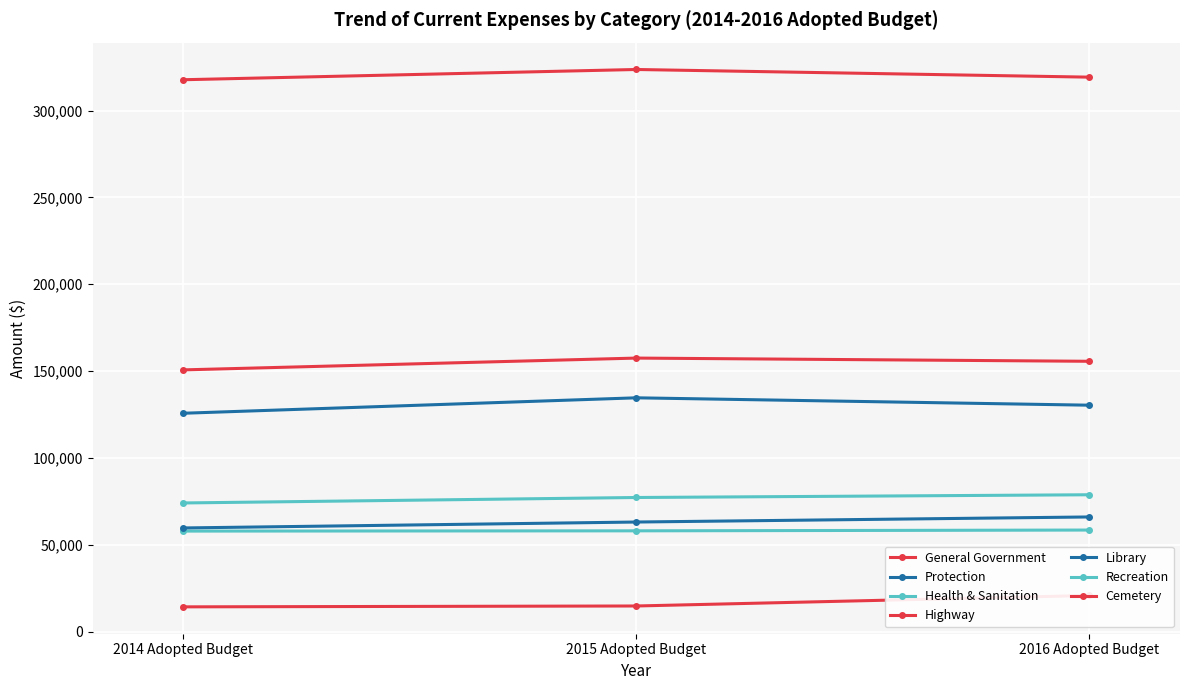

How many interior local peaks does the 2015 Adopted Budget series have?

2